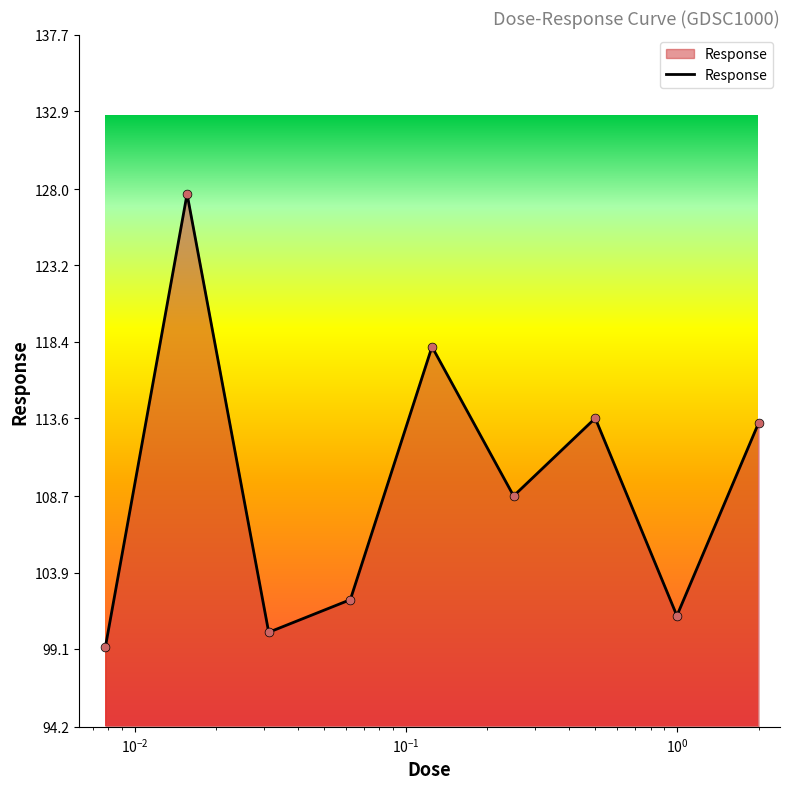

What is the difference between the maximum and minimum values?

28.5